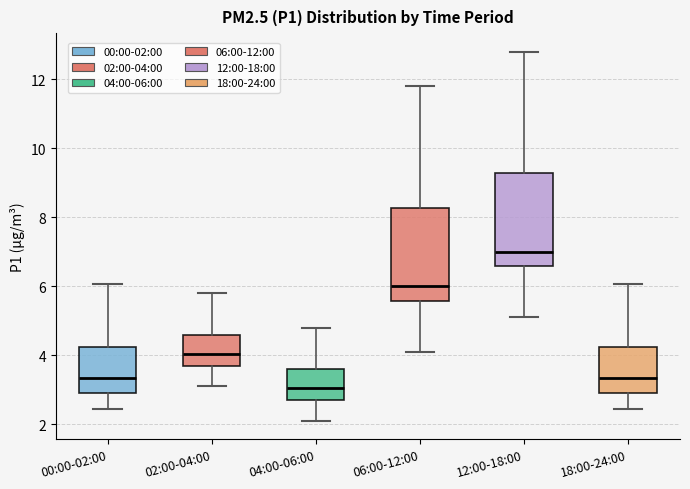

Reading left to right, read every box against the y-axis: the position of its median line, the range the box covers, and the ends of its whiskers. The values are not printed on the chart, so give them approximately, as read against the axis.

00:00-02:00: median 3.4, box 3.0 to 4.2, whiskers 2.4 to 6.0
02:00-04:00: median 4.0, box 3.8 to 4.6, whiskers 3.2 to 5.8
04:00-06:00: median 3.0, box 2.8 to 3.6, whiskers 2.2 to 4.8
06:00-12:00: median 6.0, box 5.6 to 8.2, whiskers 4.2 to 11.8
12:00-18:00: median 7.0, box 6.6 to 9.2, whiskers 5.2 to 12.8
18:00-24:00: median 3.4, box 3.0 to 4.2, whiskers 2.4 to 6.0